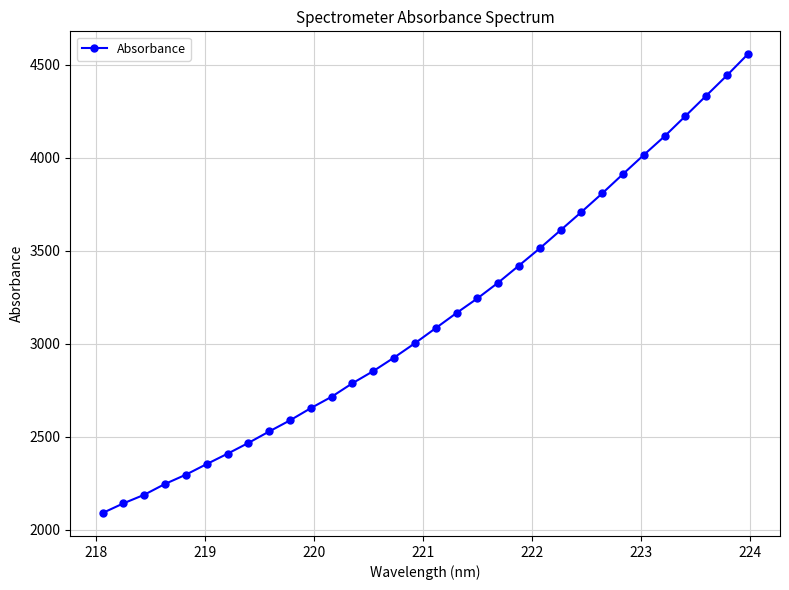

True or false: there are more than 2 points higher than both neighbors.

False